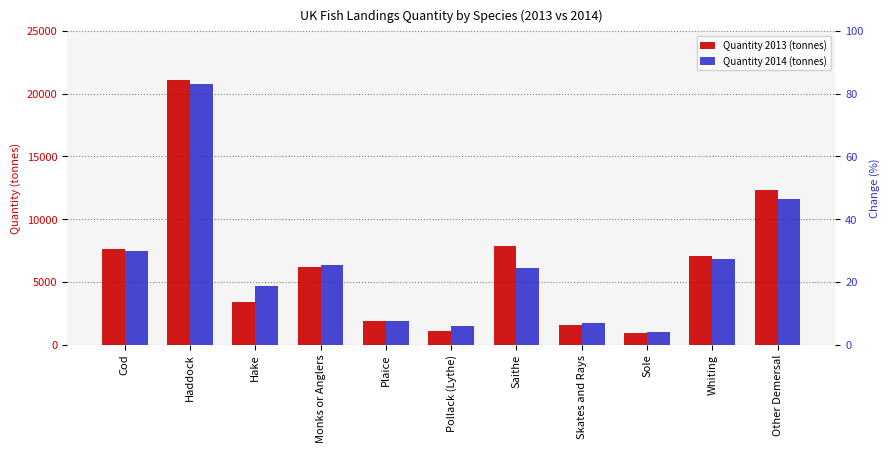

Reading right to left, extract all data points from this chart.

Quantity 2013 (tonnes): 12332.3	7076.9	930.9	1546.0	7899.7	1093.8	1869.6	6170.7	3438.8	21126.1	7613.6
Quantity 2014 (tonnes): 11597.9	6852.6	1009.4	1721.2	6147.2	1471.4	1923.8	6350.9	4684.5	20809.8	7434.9